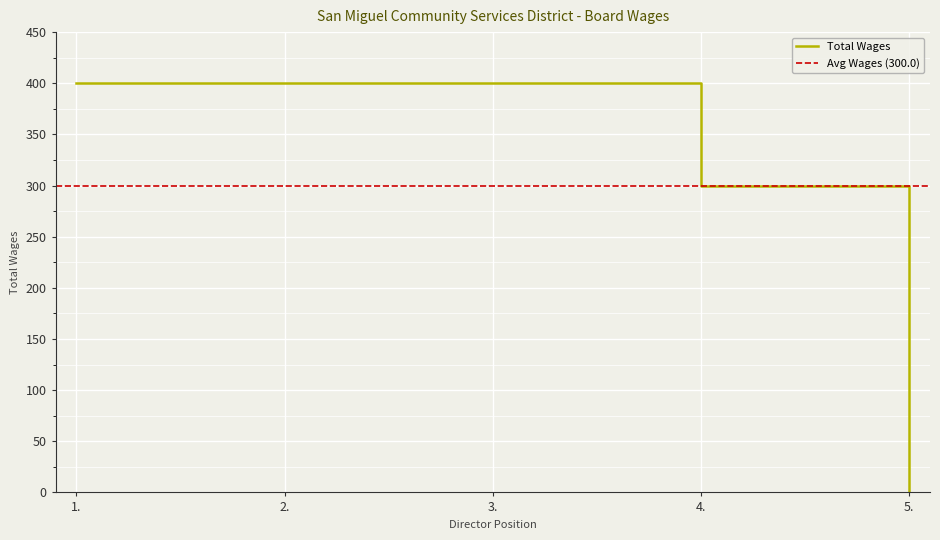

Reading right to left, list all the values displayed in this chart.

5.=0	4.=300	3.=400	2.=400	1.=400